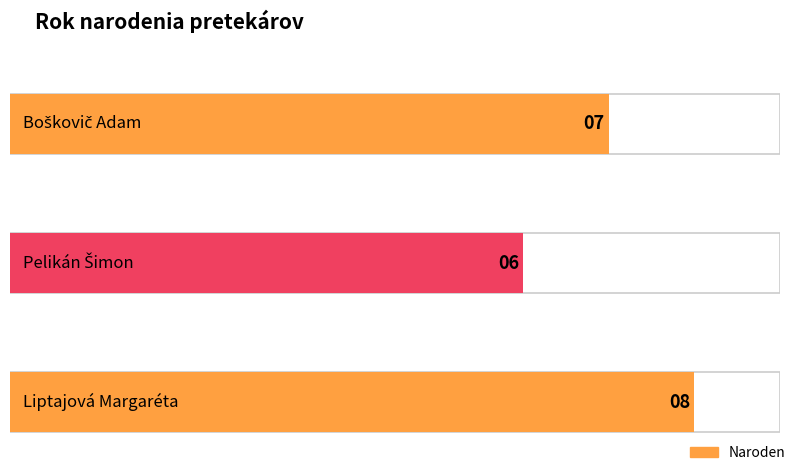

What position from the right is Boškovič Adam?

3